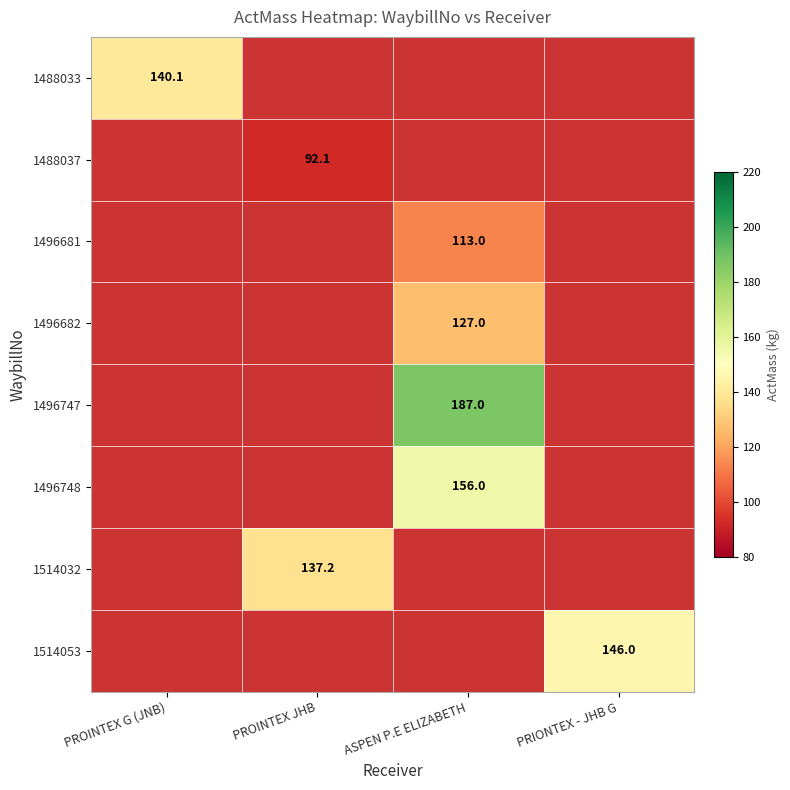

True or false: 1488037 has a value of 138.6 at PROINTEX JHB.

False